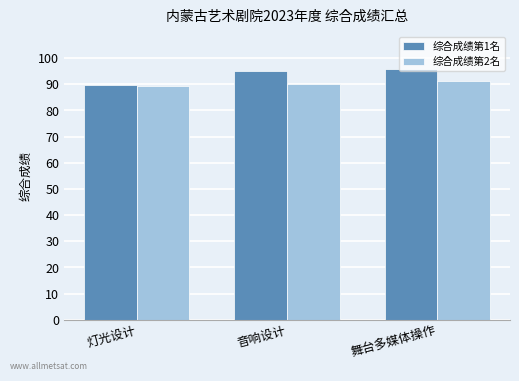

Reading left to right, transcribe all the data shown in this chart.

综合成绩第1名: 89.9	94.9	95.7
综合成绩第2名: 89.2	90.2	91.4